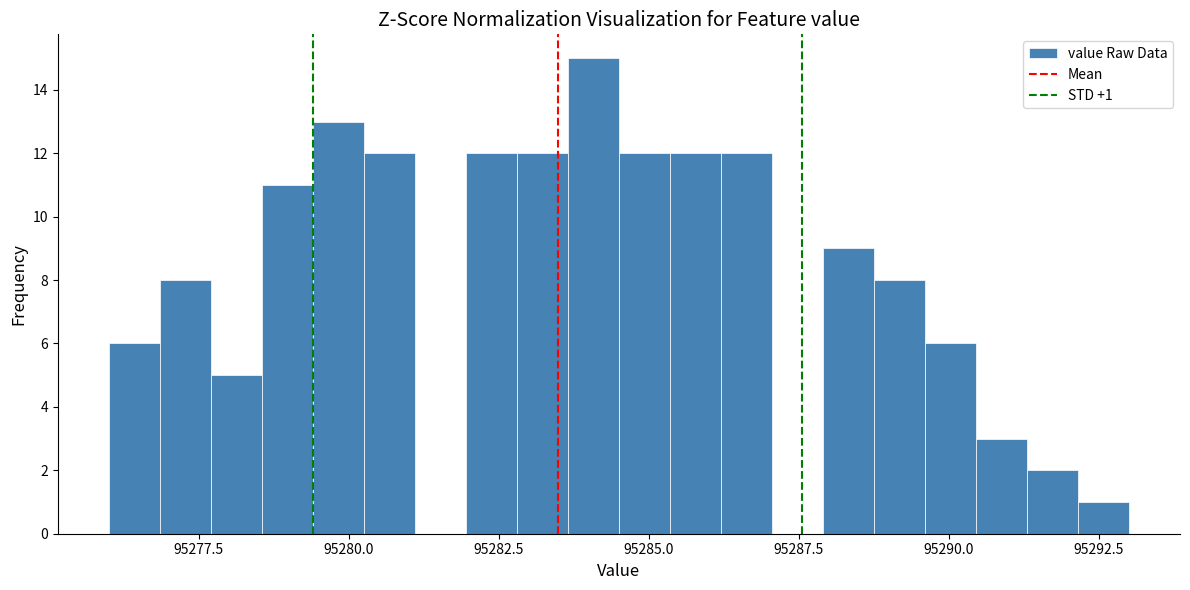

Around what value on the x-axis is the tallest bar? Give the approximate position of its centre, as read against the axis.

95284.0